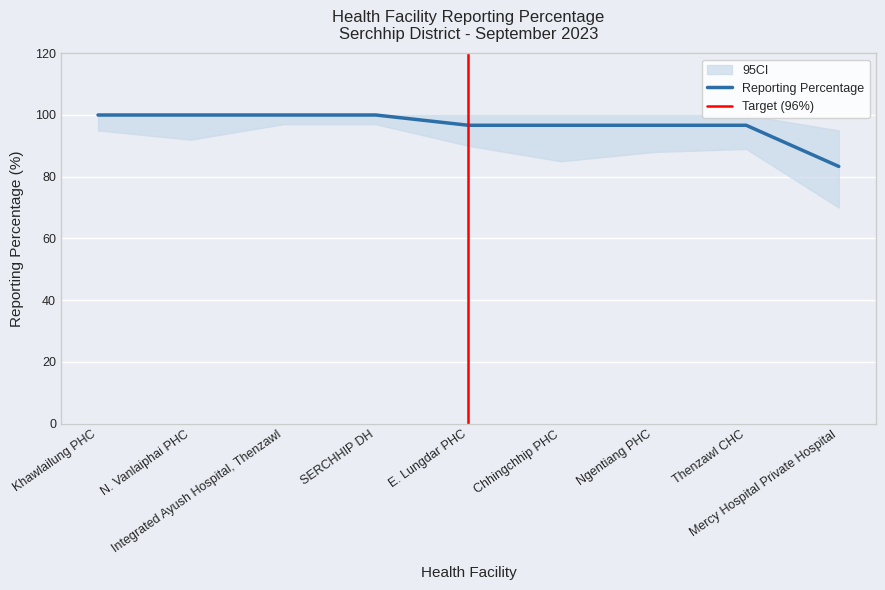

The chart shows a value of 132.8 at SERCHHIP DH. True or false?

False